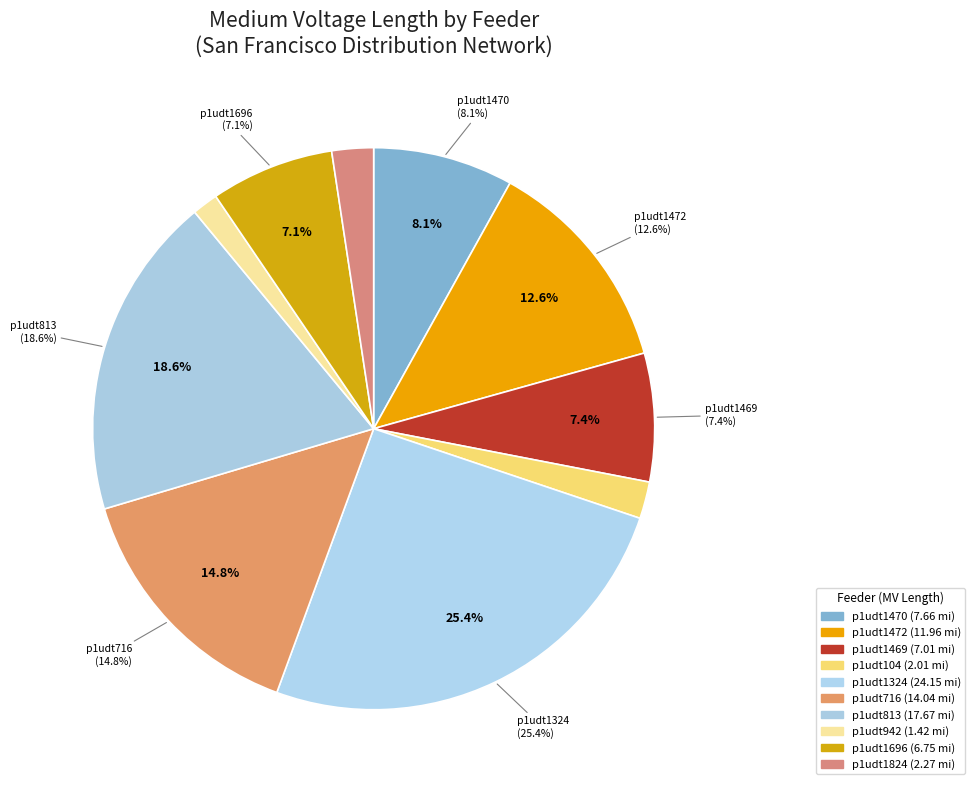

How many segments does this pie chart have?

10